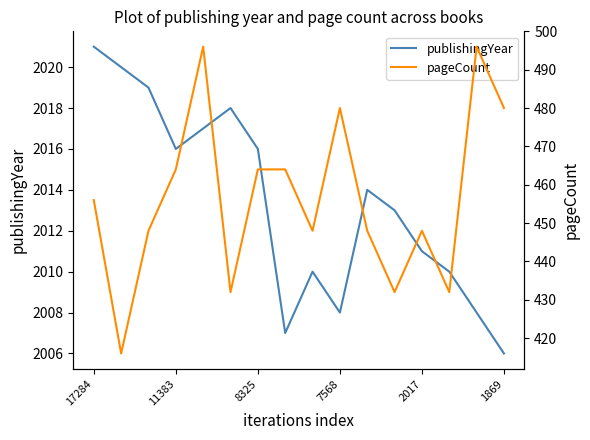

At how many categories does at least one series exceed 1857?

16